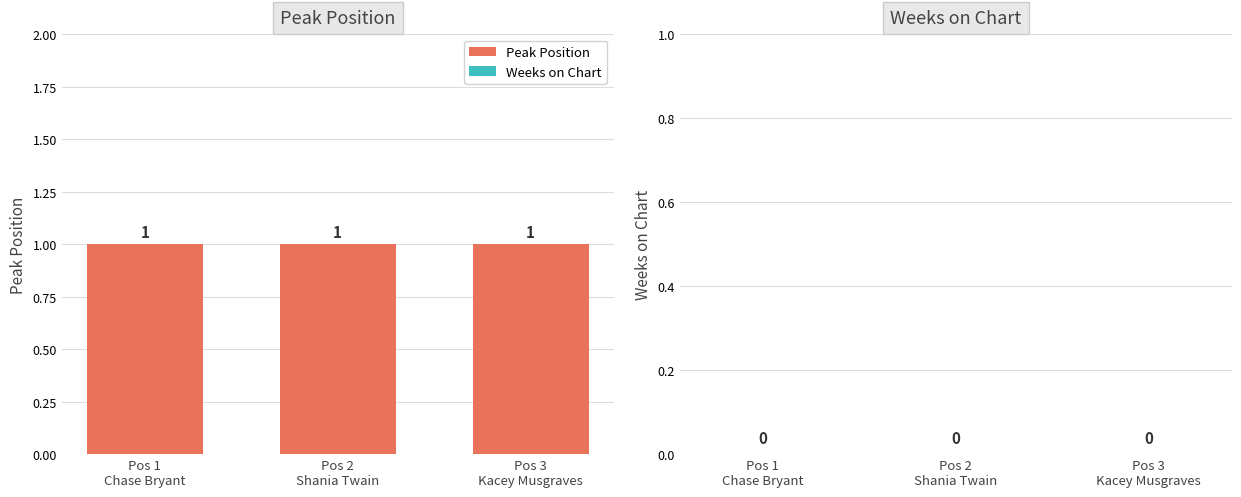

What is the label of the 3rd bar from the right?

Pos 1
Chase Bryant